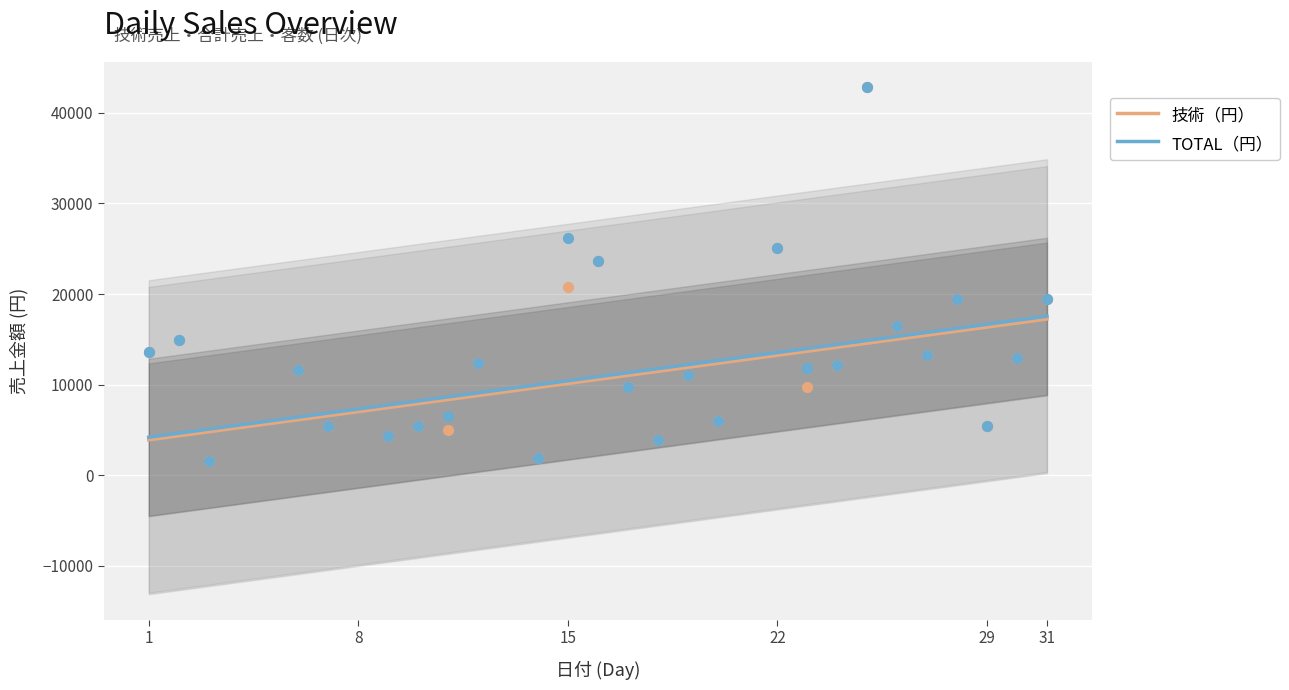

What is the minimum value for TOTAL（円）?

4198.9